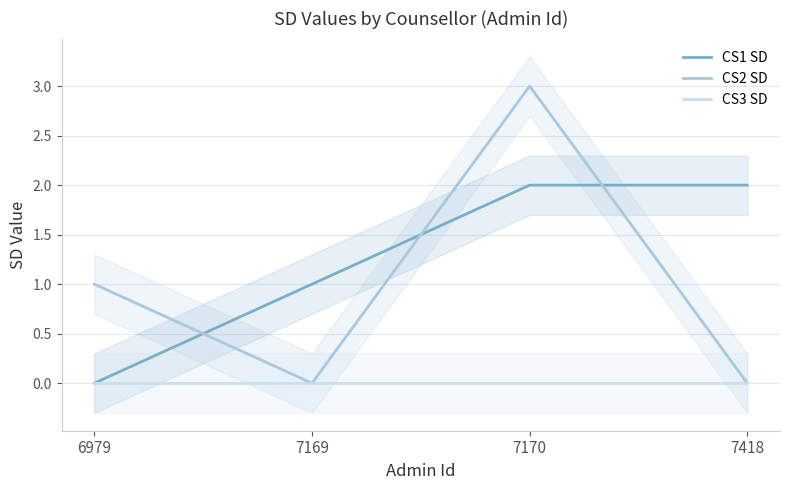

What is the sum of the CS1 SD values at 7418 and 6979?

2